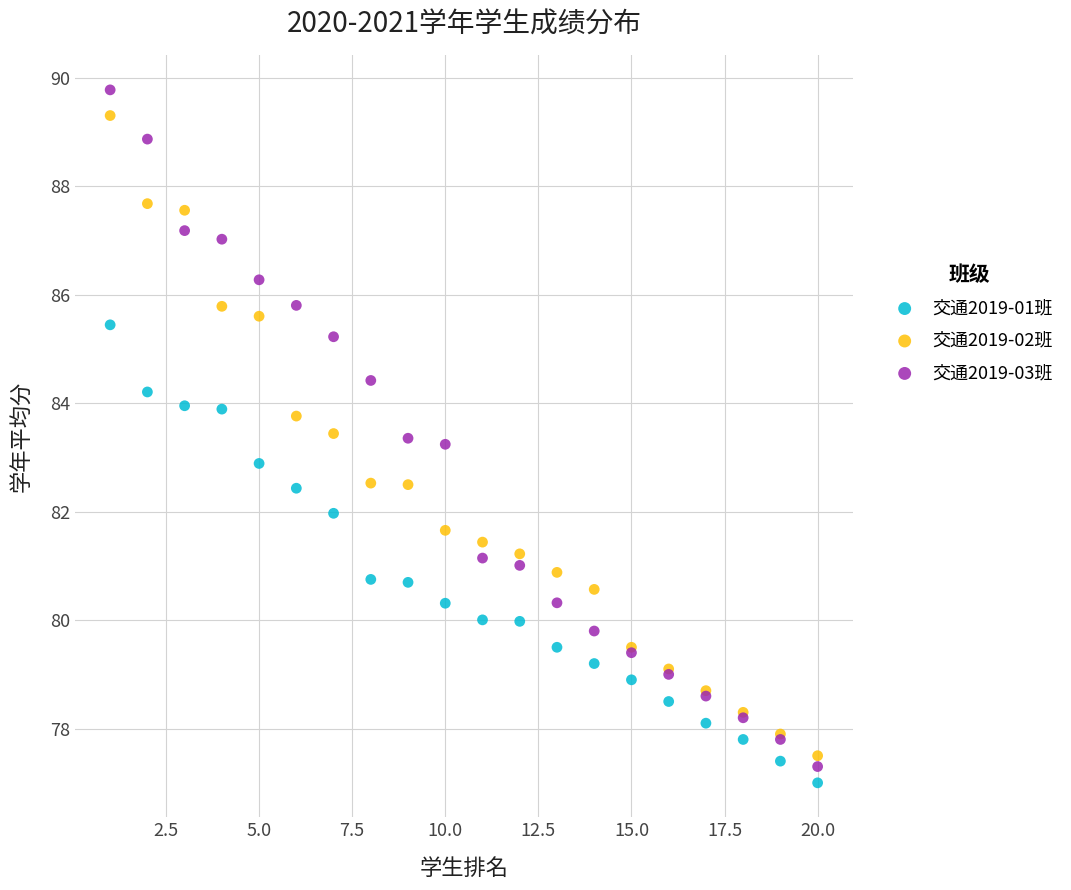

Which series has the largest Y range (max minus min)?

交通2019-03班